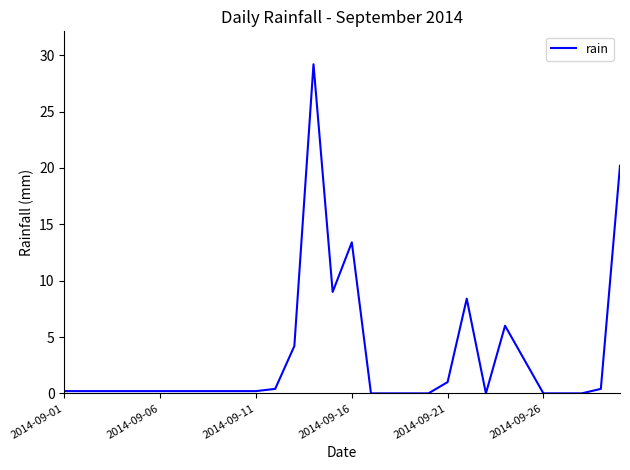

What is the greatest value displayed?

29.2